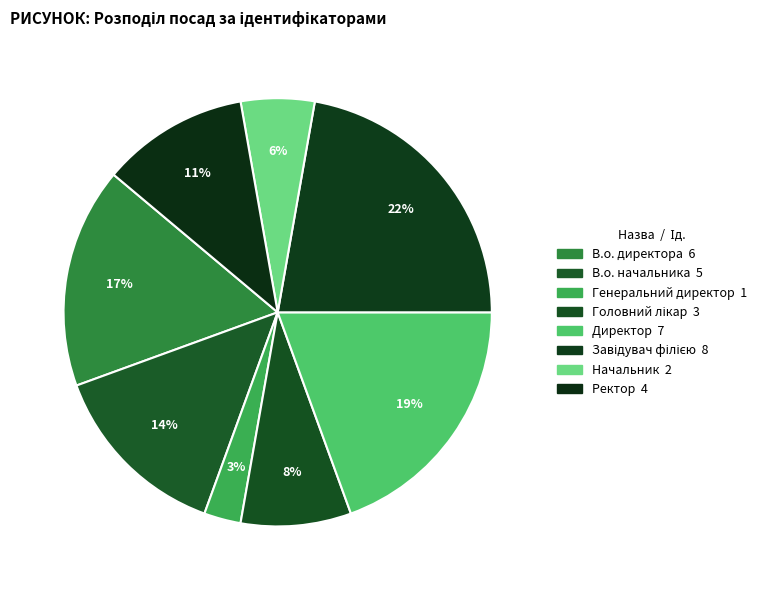

True or false: Начальник accounts for 6% of the total.

True